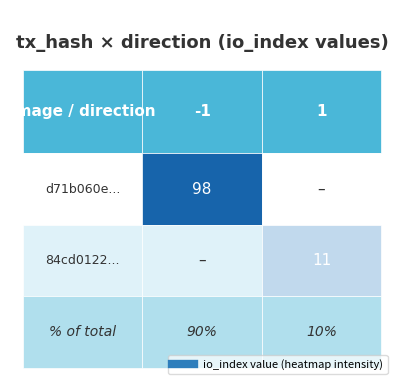

At how many categories does at least one series exceed 52?

1